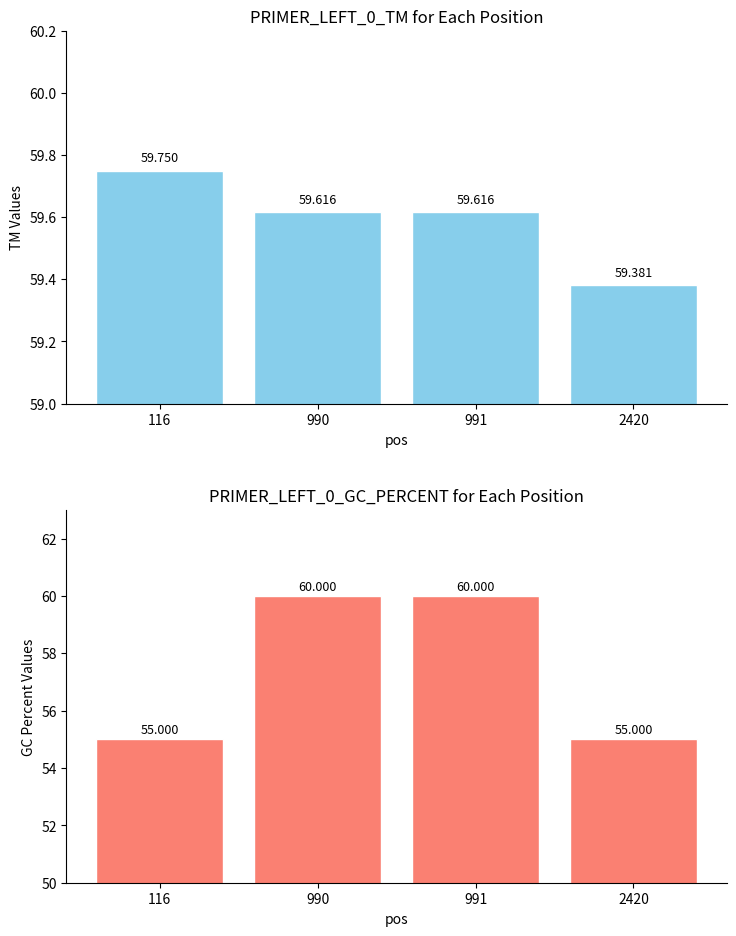

At how many categories does at least one series exceed 57?

4